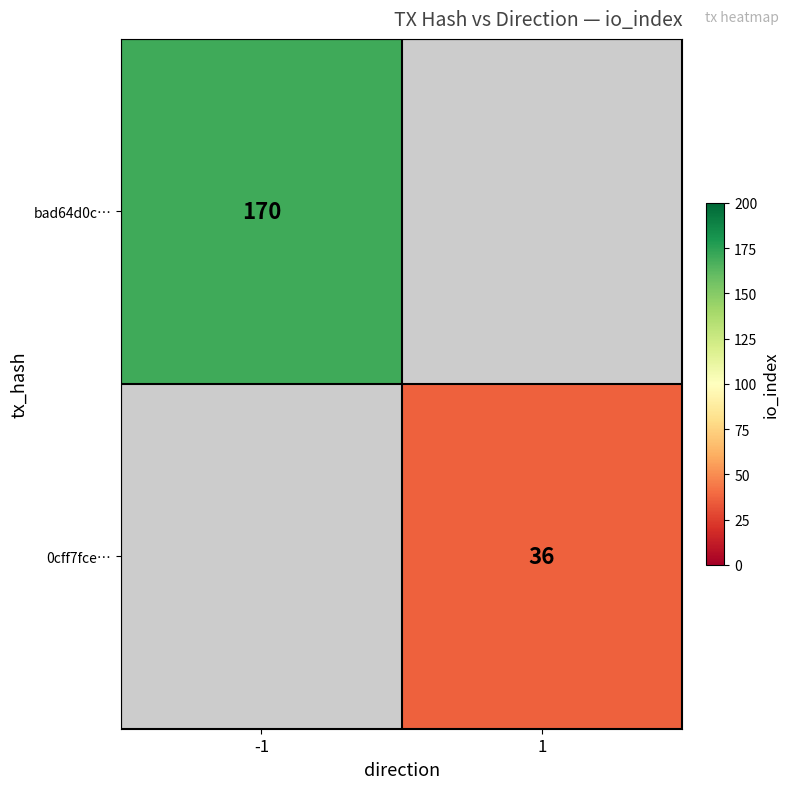

True or false: 0cff7fce… has a value of 36 at 1.

True